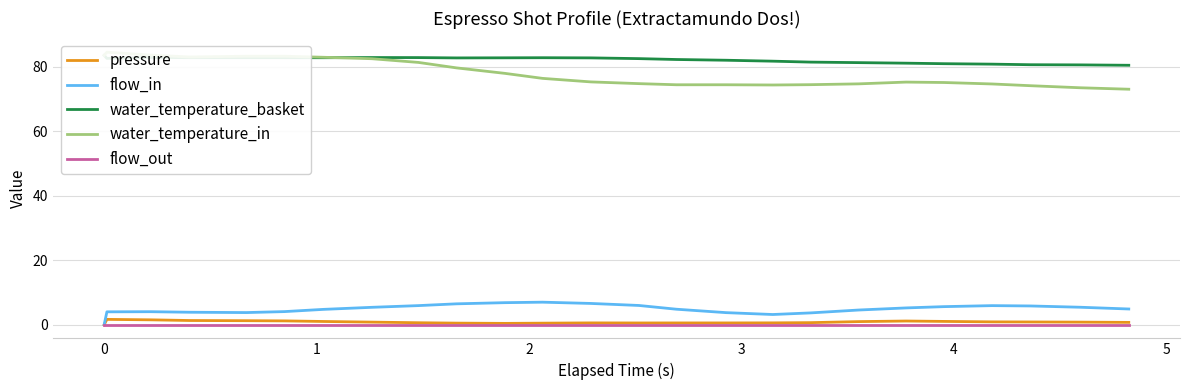

Count the number of categories in the chart.

25